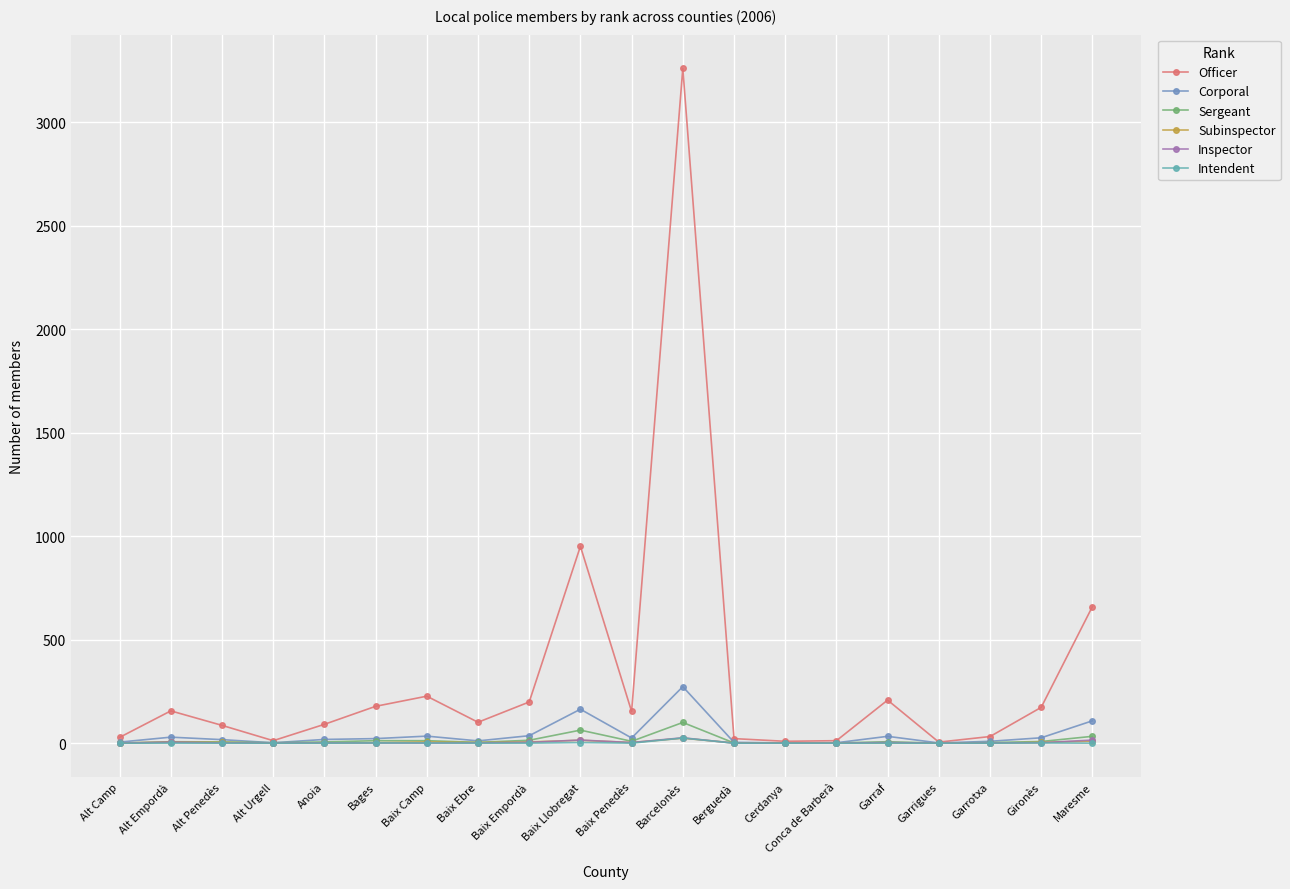

What is the sum of all Corporal values?

820